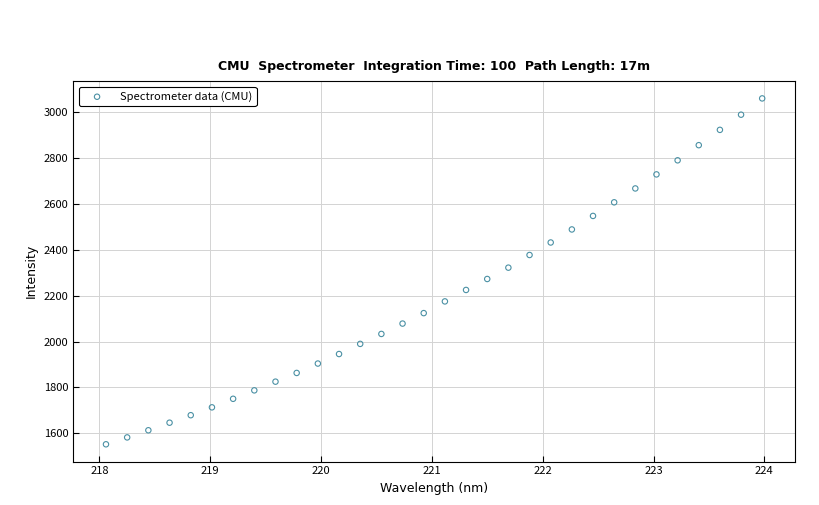

What is the range of X values (max minus min)?

5.9